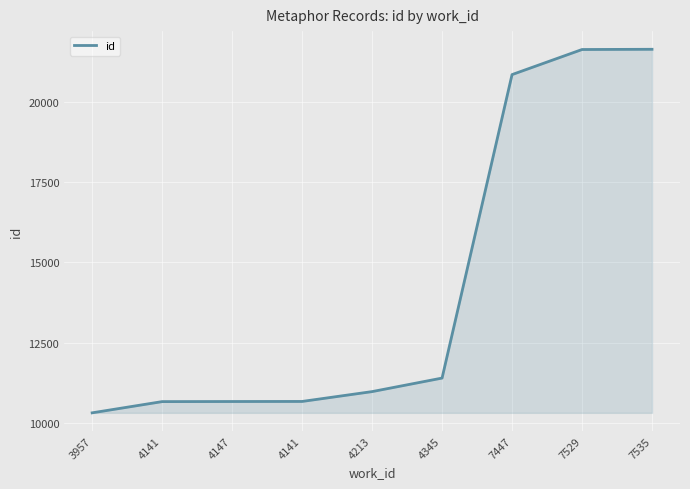

What is the change in value from 4141 to 4345?

+734